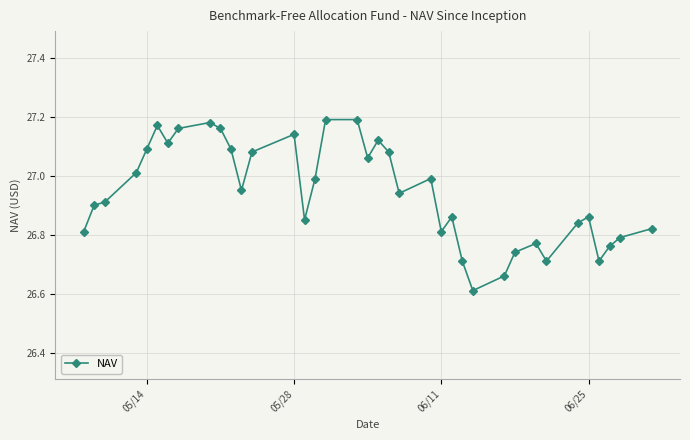

True or false: there are more than 2 points higher than both neighbors.

True